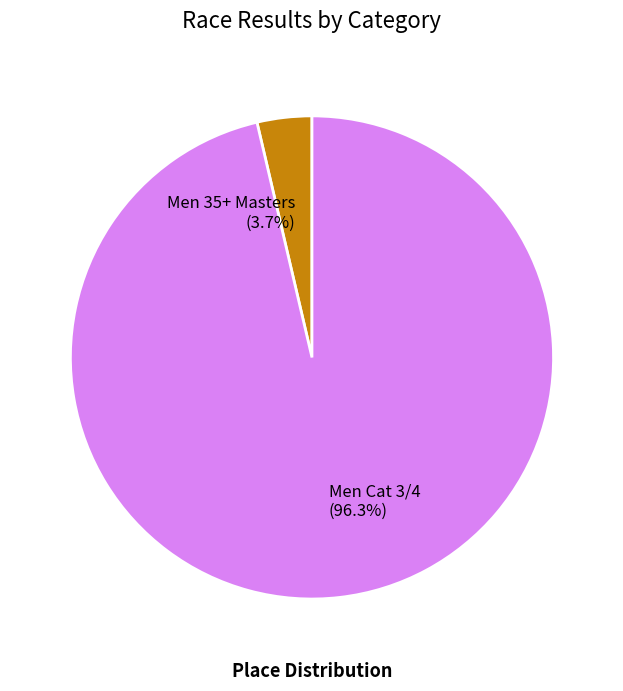

To the nearest percent, what is the difference between the largest and smallest slice percentages?

93%